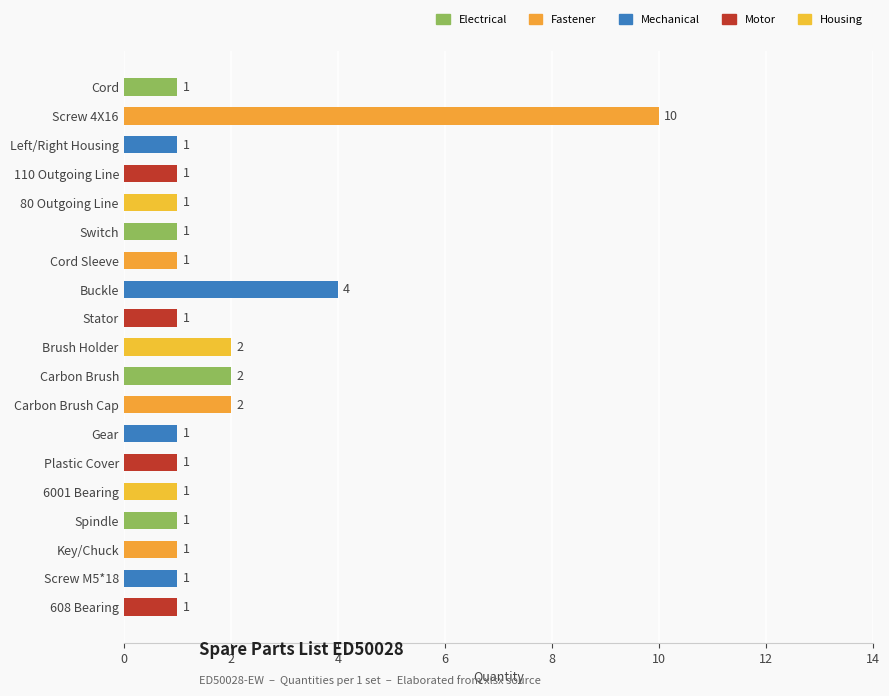

The value at Spindle is 2. True or false?

False